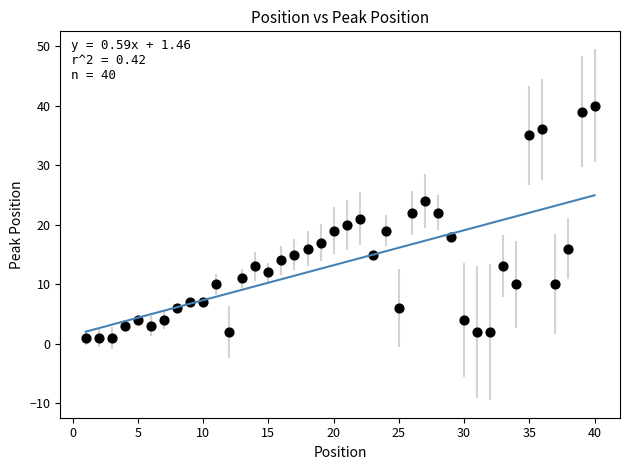

What is the range of X values (max minus min)?

39